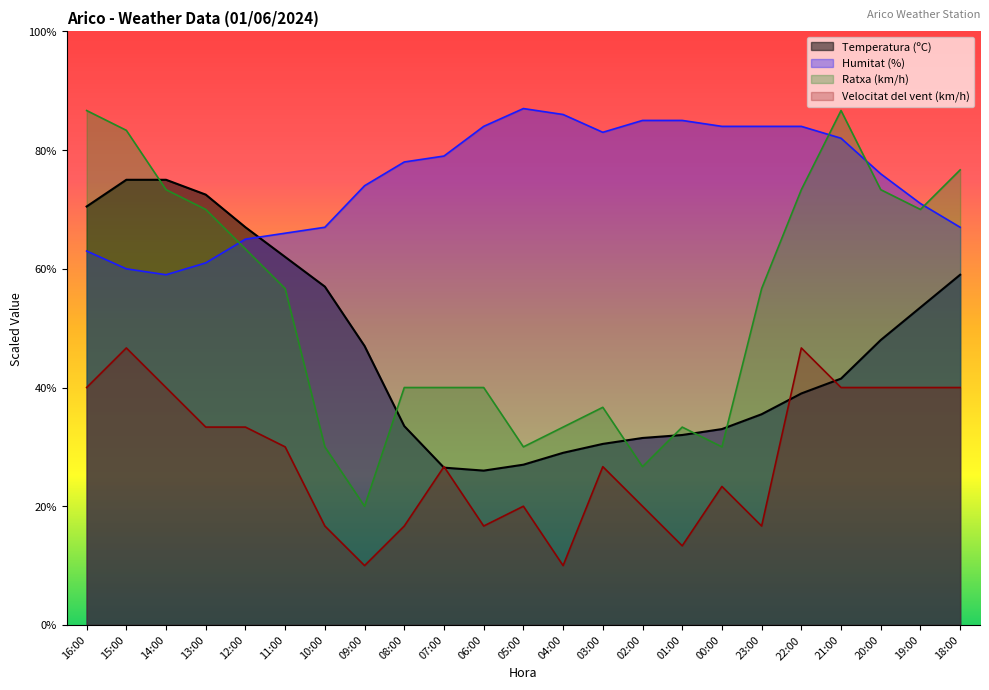

What is the total value across all series at 18:00?

242.7